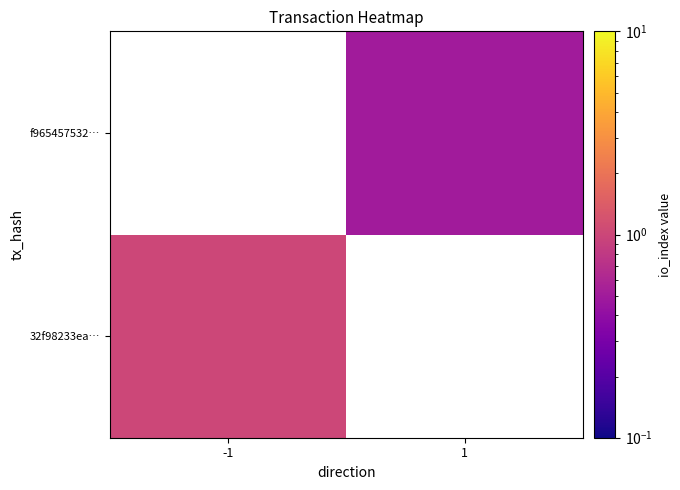

Between 1 and -1, which is larger?

-1